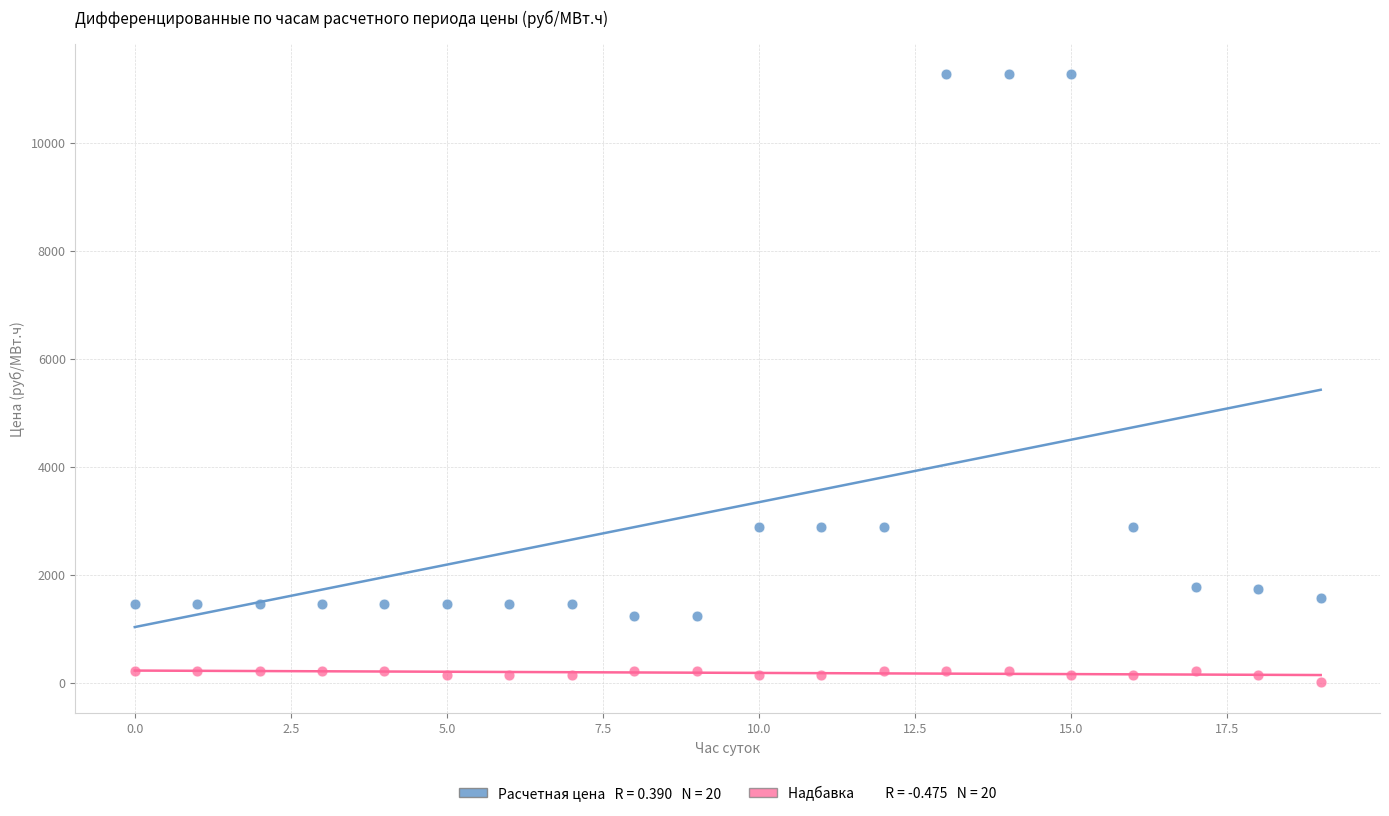

Across all data points, what is the range of Y values (max minus min)?

11261.1